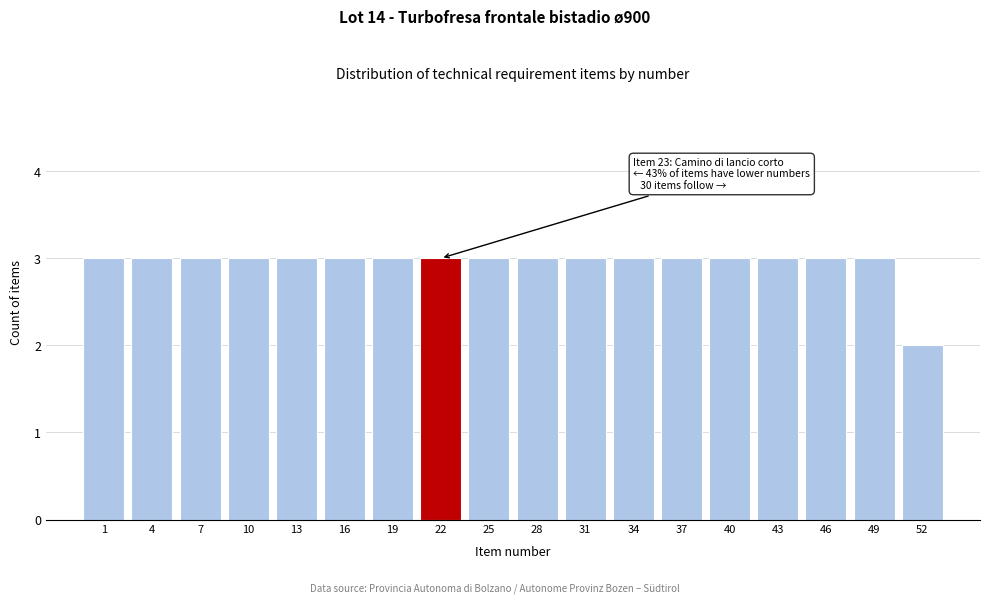

Reading left to right, transcribe all the data shown in this chart.

1=3	4=3	7=3	10=3	13=3	16=3	19=3	22=3	25=3	28=3	31=3	34=3	37=3	40=3	43=3	46=3	49=3	52=2